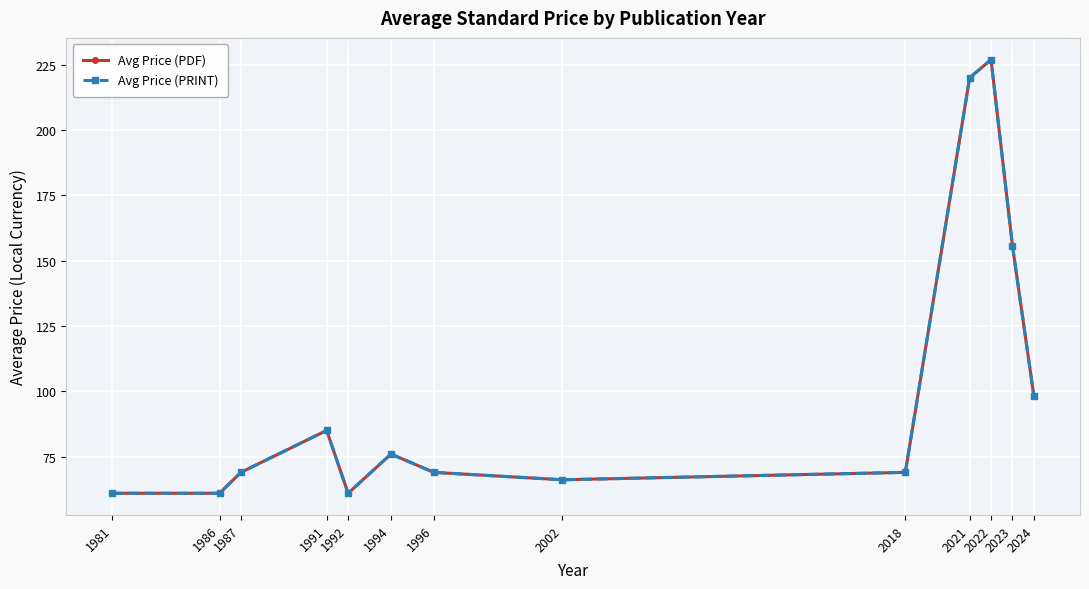

At how many categories does at least one series exceed 166?

2